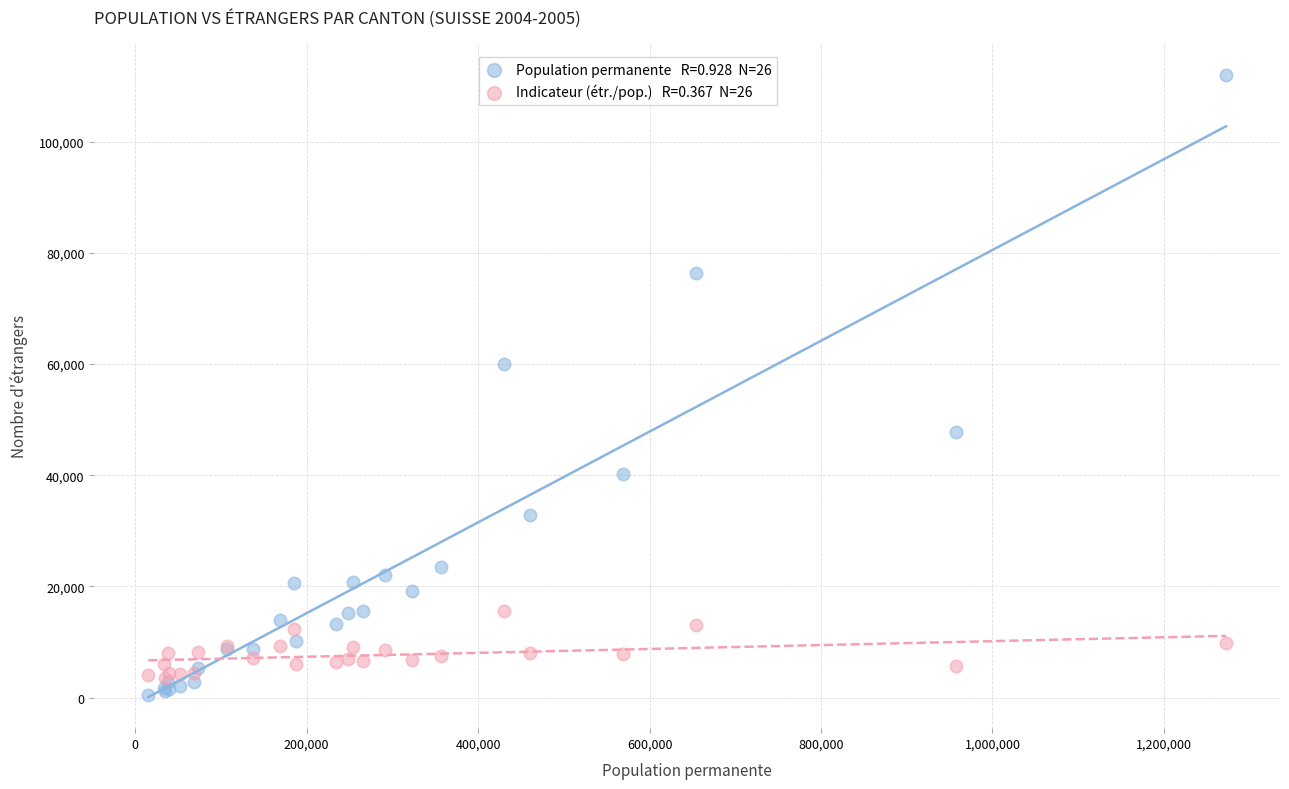

Across all series, what Y value is closest to 56302?

60001.0